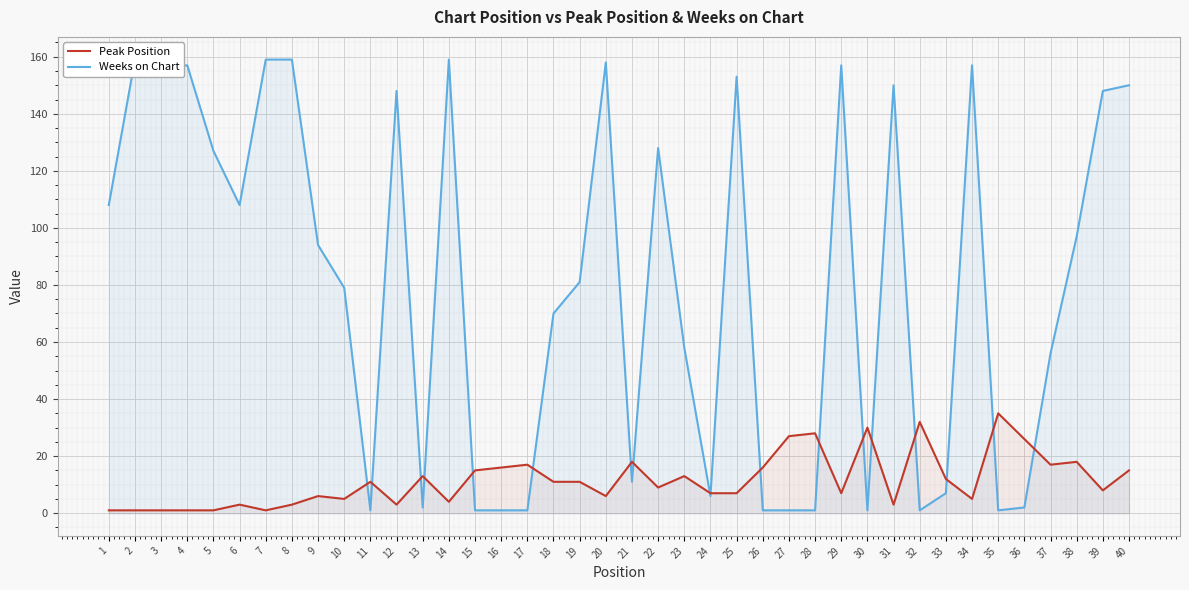

Which label corresponds to the smallest value in the chart?

1